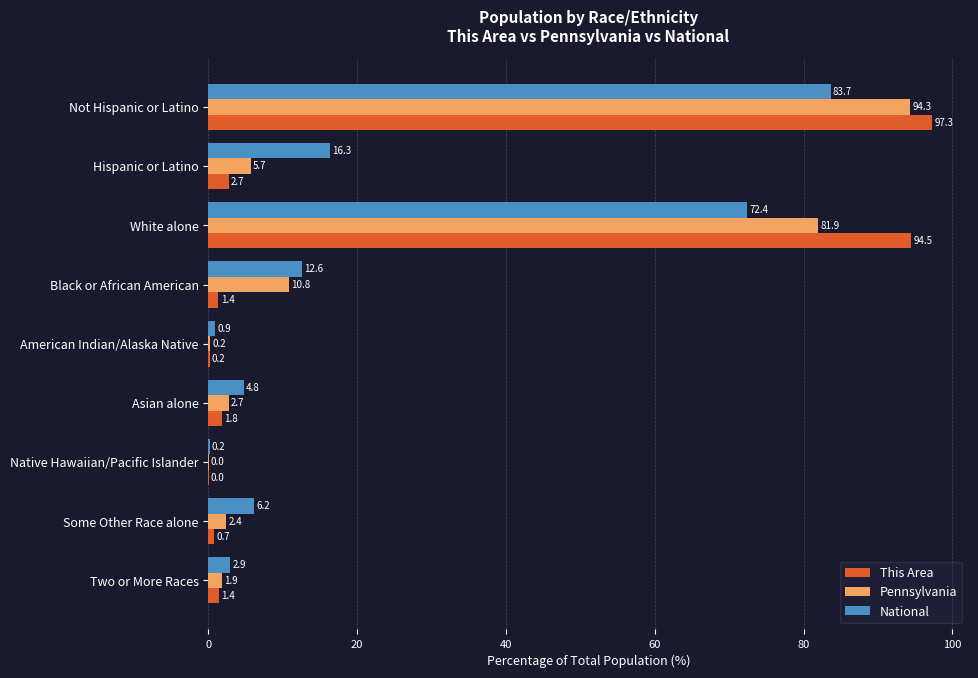

Between American Indian/Alaska Native and Native Hawaiian/Pacific Islander, which series saw the biggest shift?

National